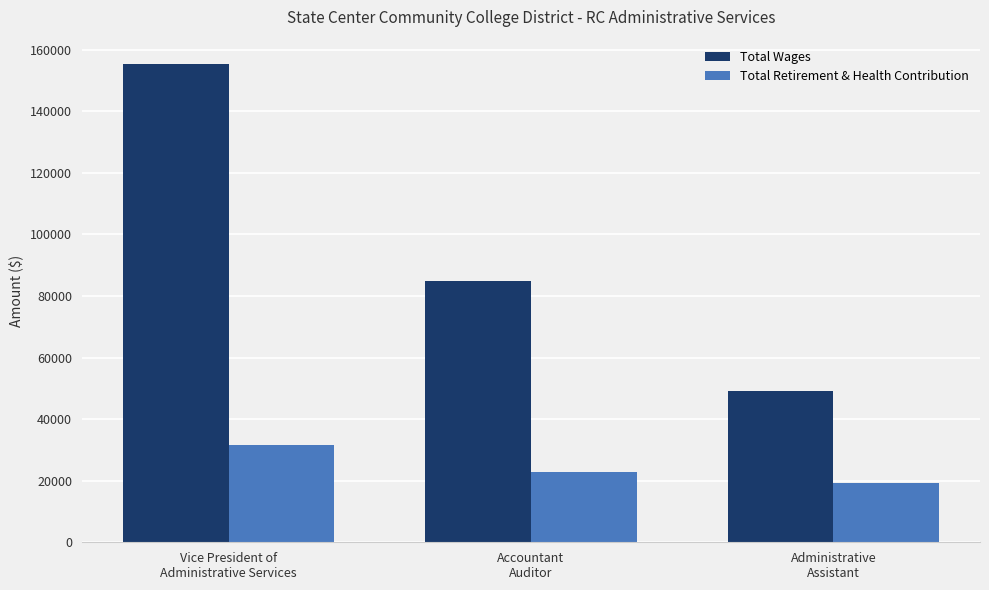

The Total Wages series shows 24949 at Administrative
Assistant. True or false?

False